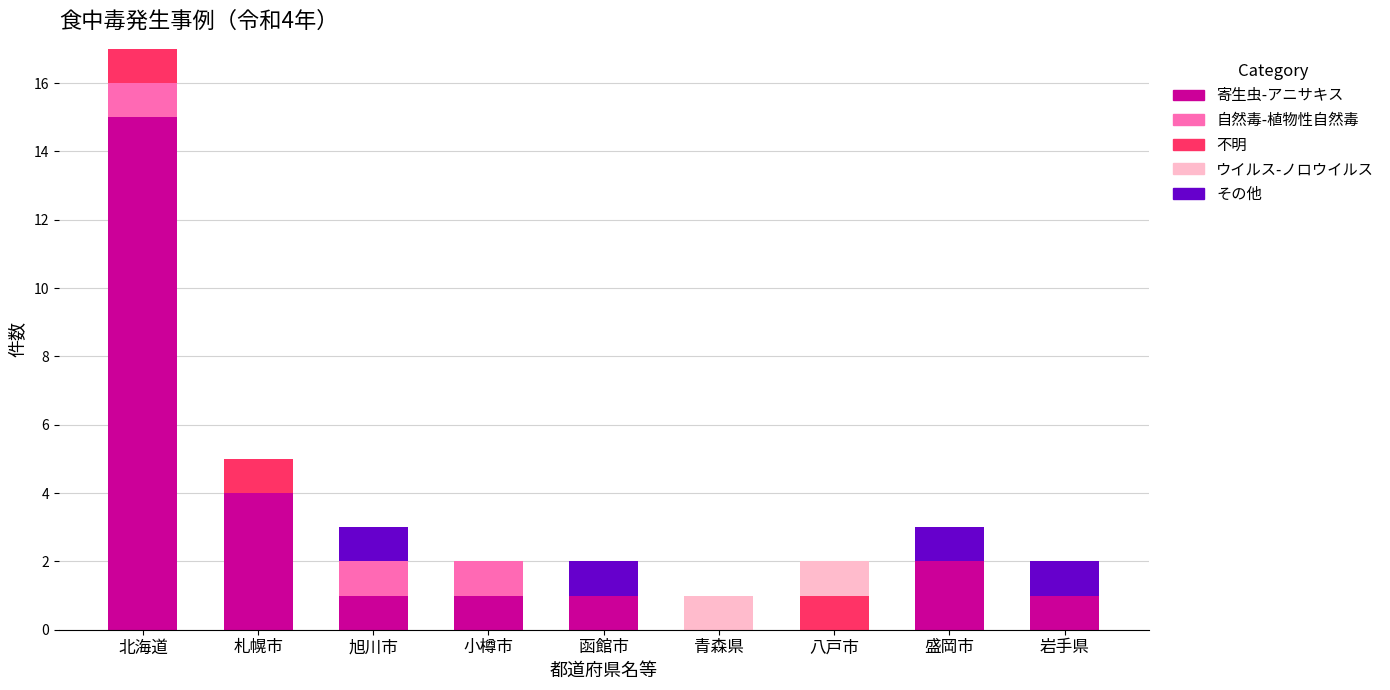

At which label does 寄生虫-アニサキス reach its peak?

北海道